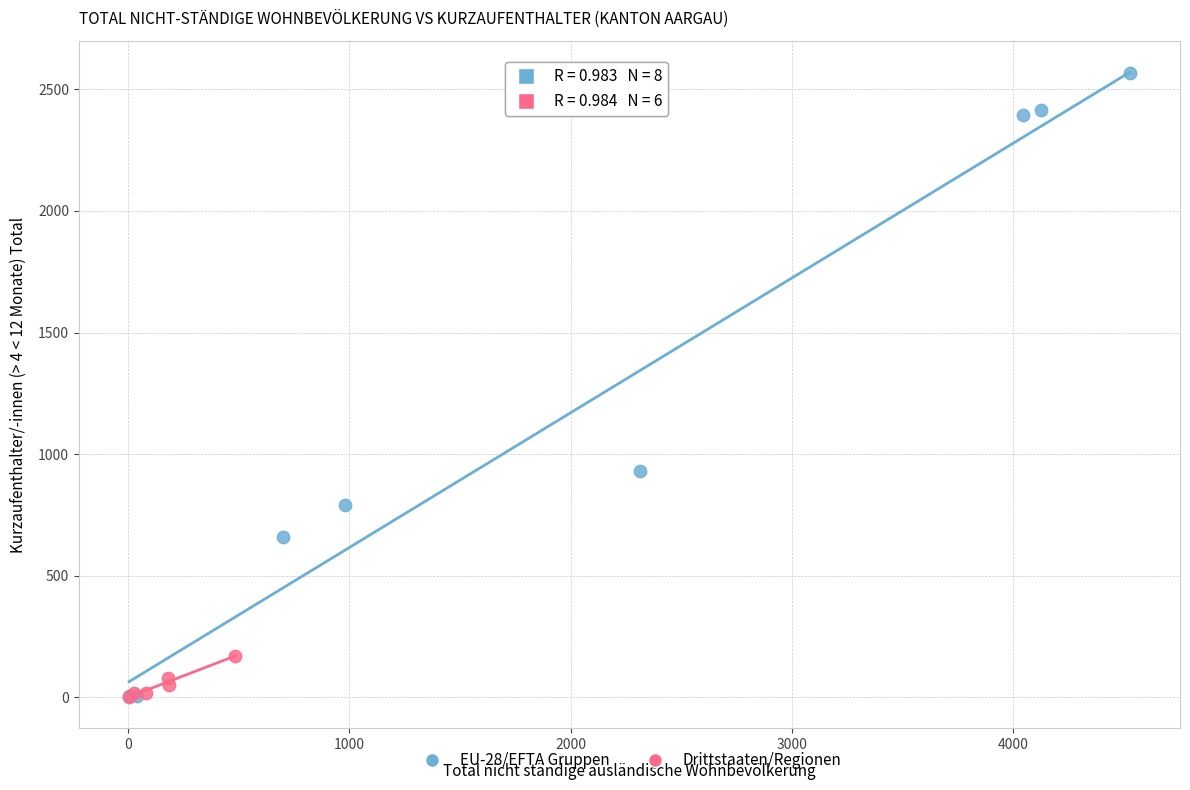

Which series has the widest spread of Y values?

EU-28/EFTA Gruppen